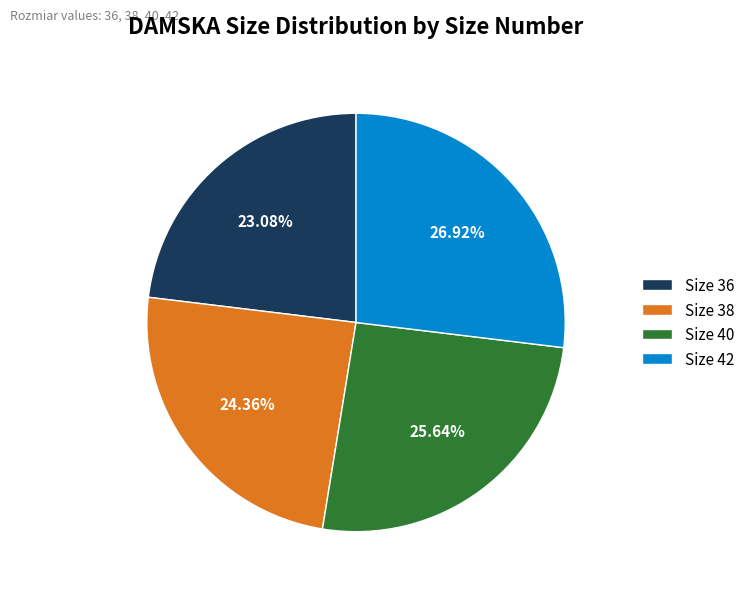

Which slice is the largest?

Size 42